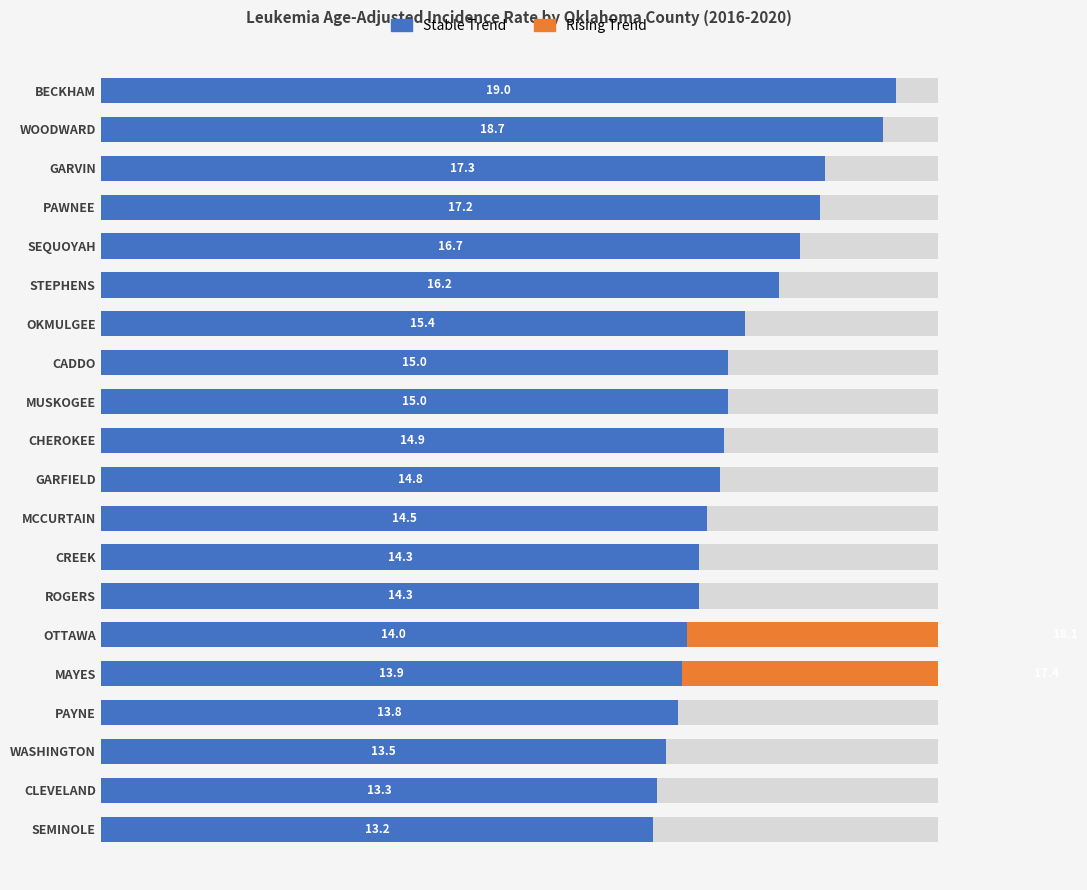

How many data points does each series have?

20